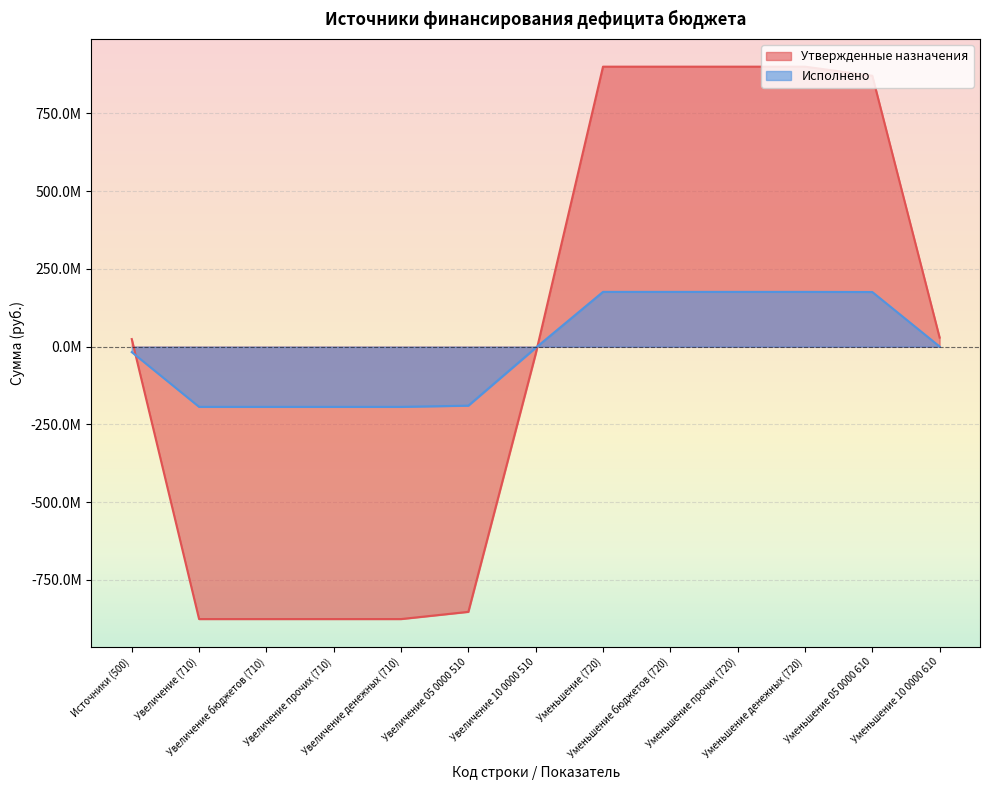

What is the approximate value of Утвержденные назначения at Уменьшение (720)?

900210916.6